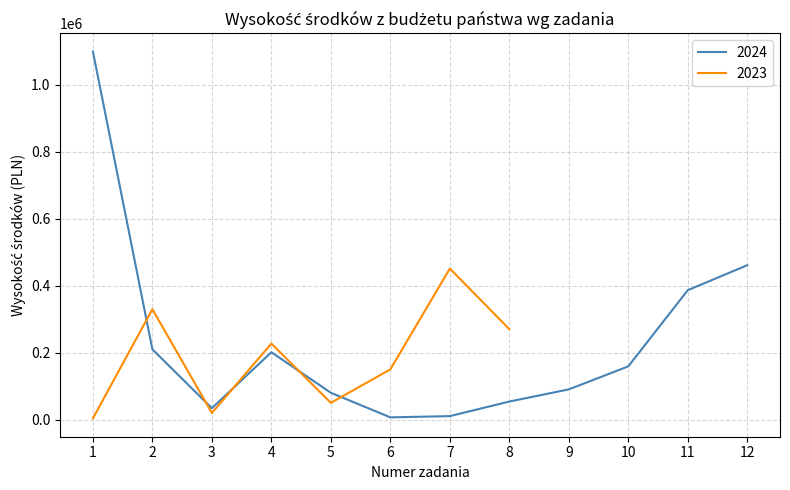

The value of 2024 at 5 is 80000.0. True or false?

True